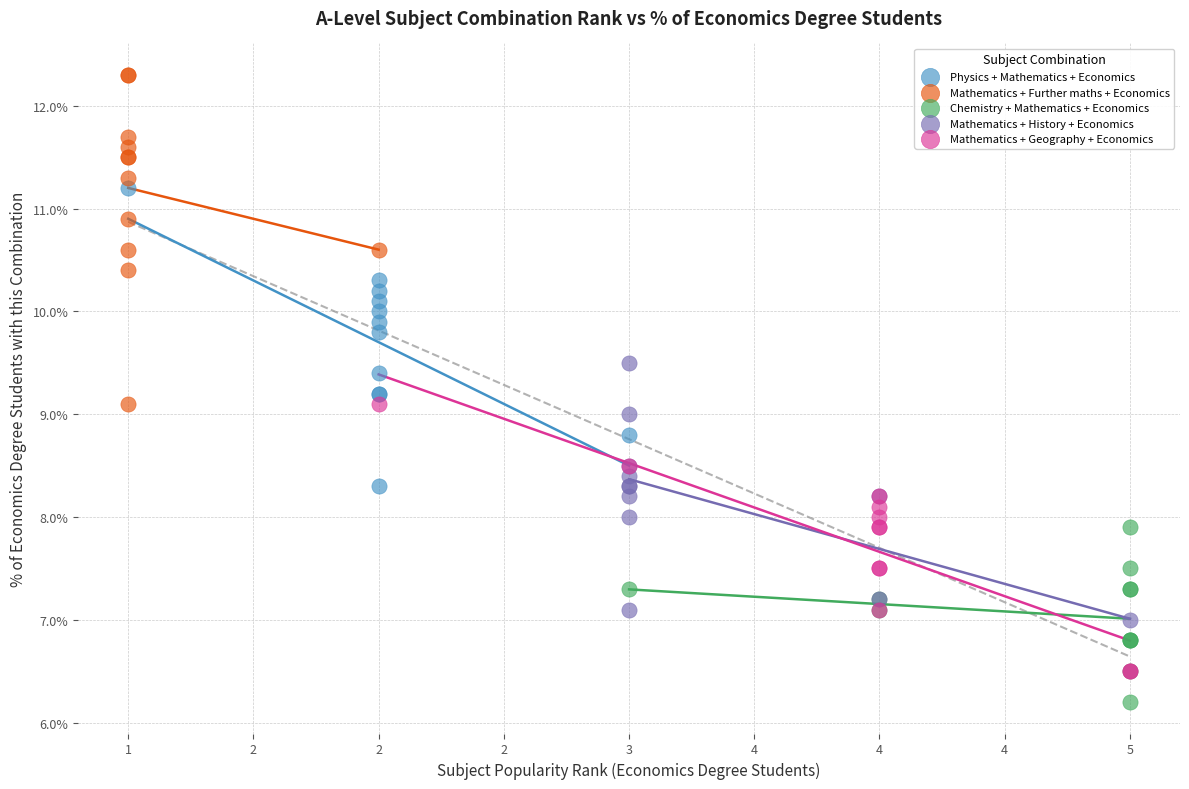

Which series has the widest spread of Y values?

Mathematics + Further maths + Economics